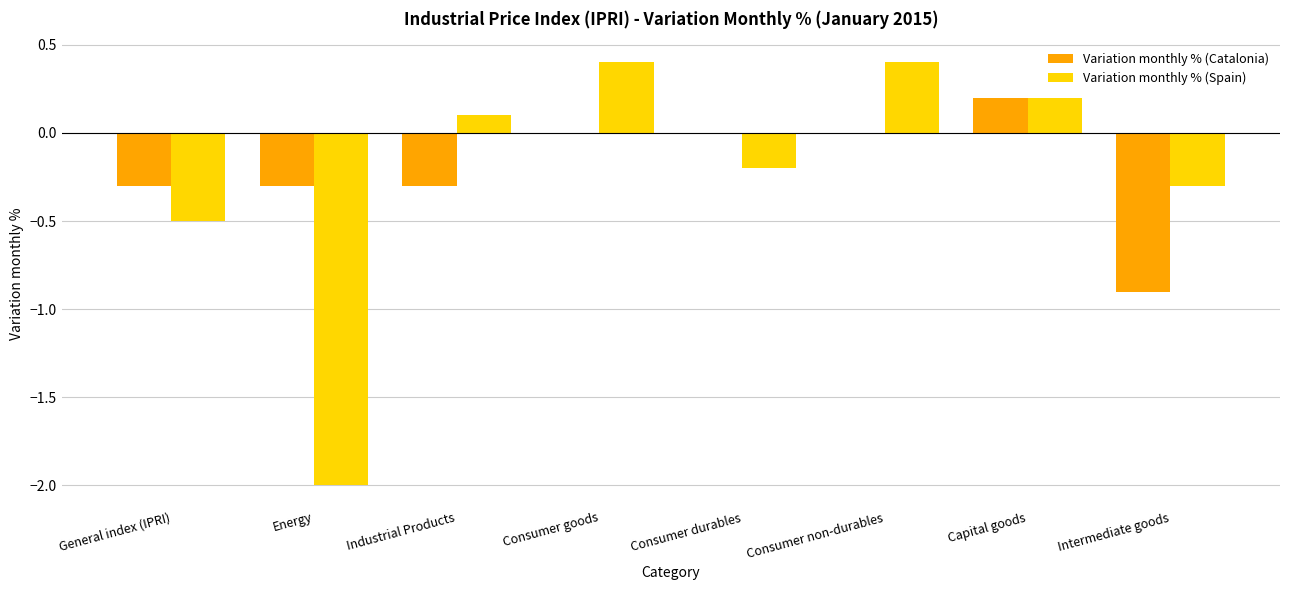

Reading right to left, list all the values displayed in this chart.

Variation monthly % (Catalonia): Intermediate goods=-0.9	Capital goods=0.2	Consumer non-durables=0.0	Consumer durables=0.0	Consumer goods=0.0	Industrial Products=-0.3	Energy=-0.3	General index (IPRI)=-0.3
Variation monthly % (Spain): Intermediate goods=-0.3	Capital goods=0.2	Consumer non-durables=0.4	Consumer durables=-0.2	Consumer goods=0.4	Industrial Products=0.1	Energy=-2.0	General index (IPRI)=-0.5